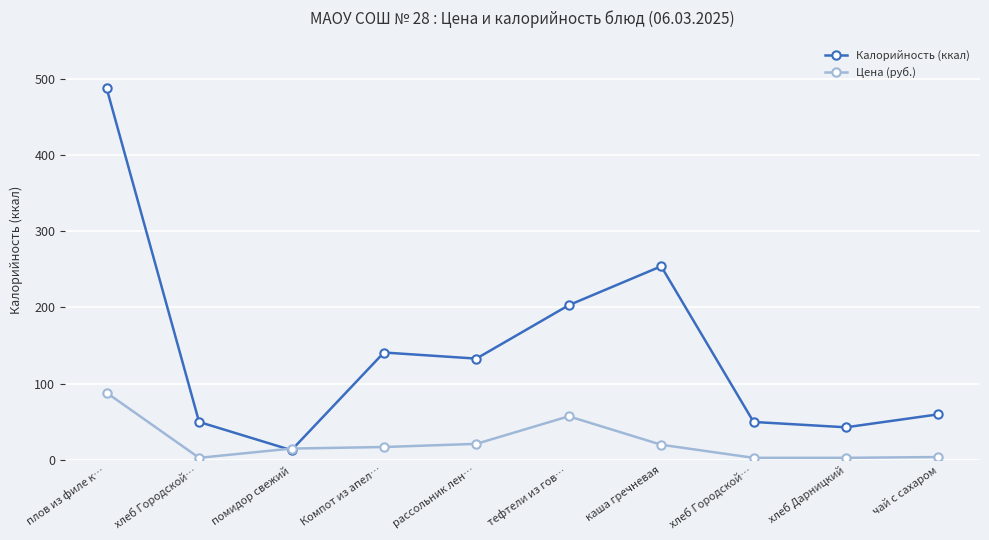

How many lines are shown in the chart?

2